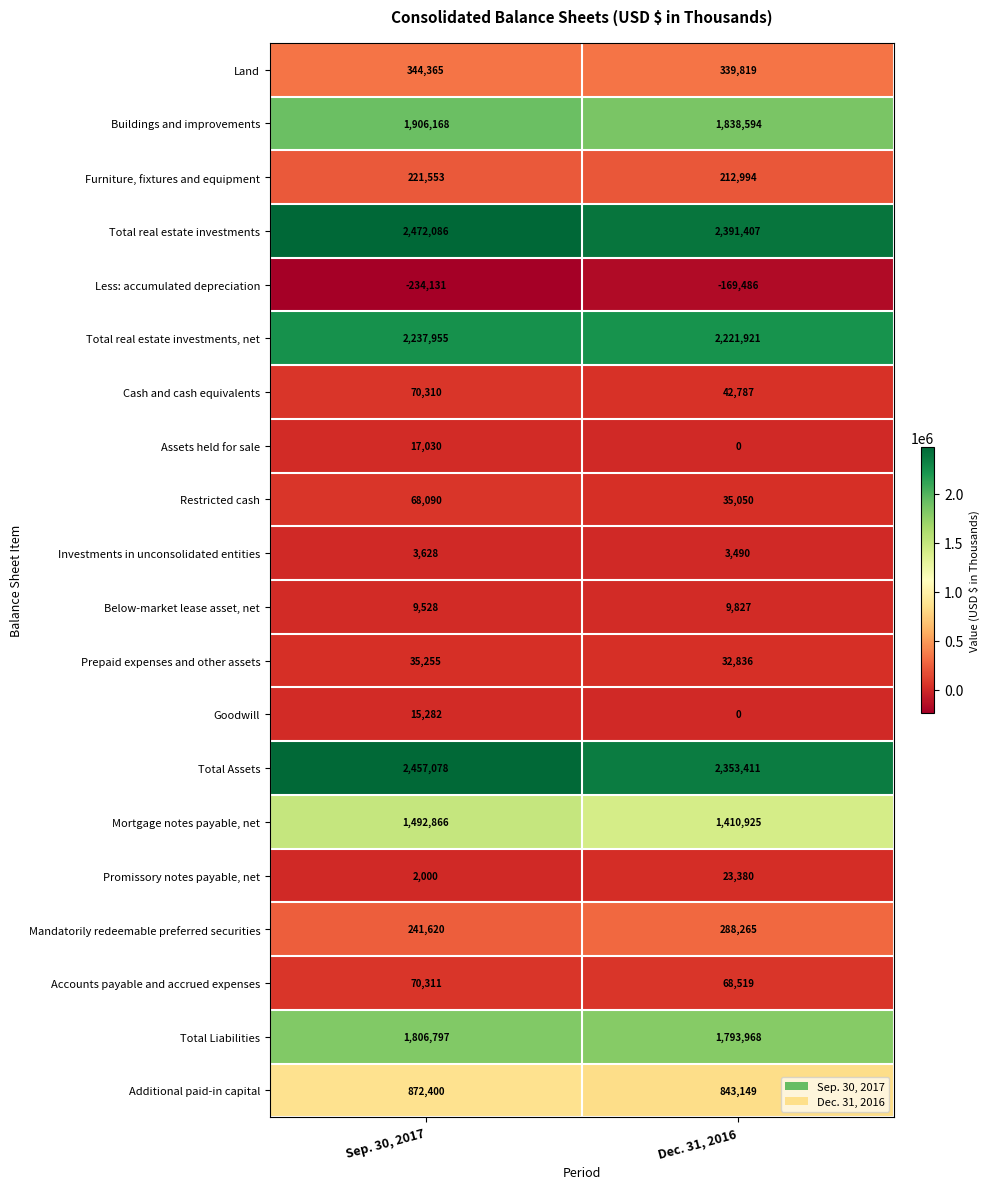

What is the difference between the Investments in unconsolidated entities values at Dec. 31, 2016 and Sep. 30, 2017?

138